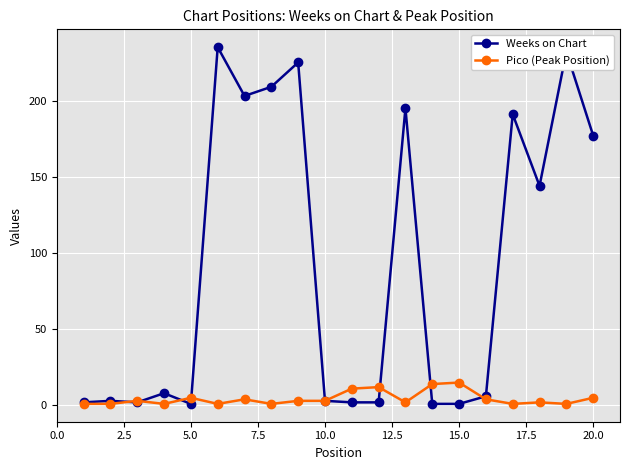

What is the greatest value displayed?

235